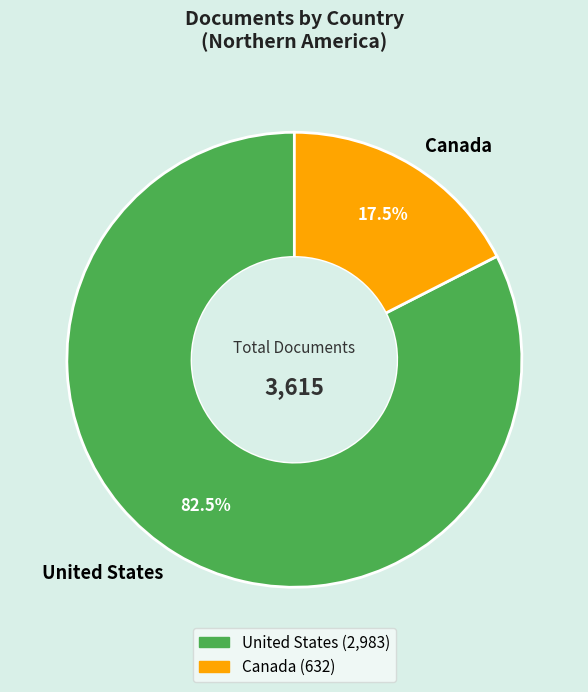

Is the sum of Canada and United States greater than half?

Yes